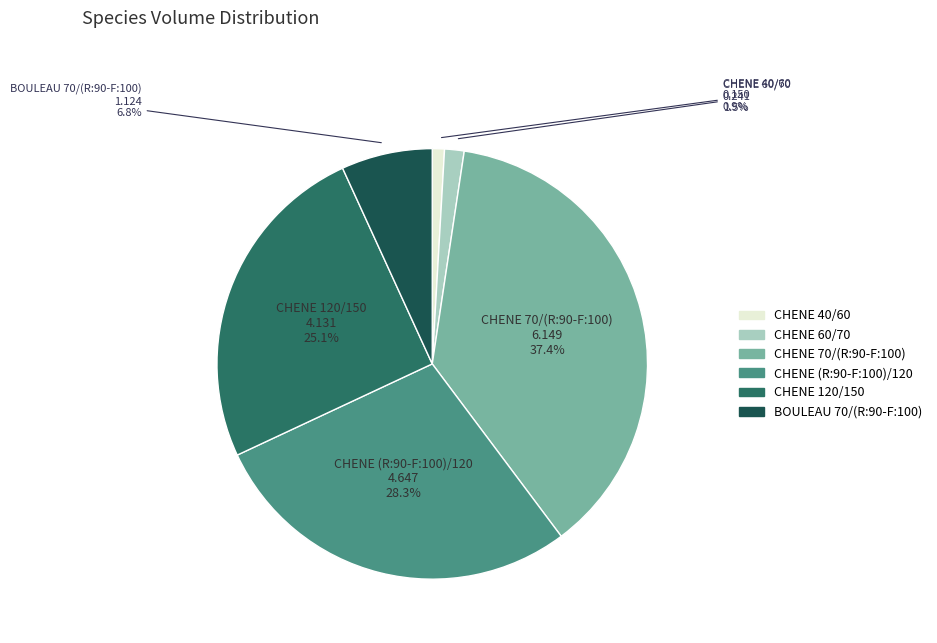

Which has a higher value, CHENE 40/60 or CHENE 70/(R:90-F:100)?

CHENE 70/(R:90-F:100)